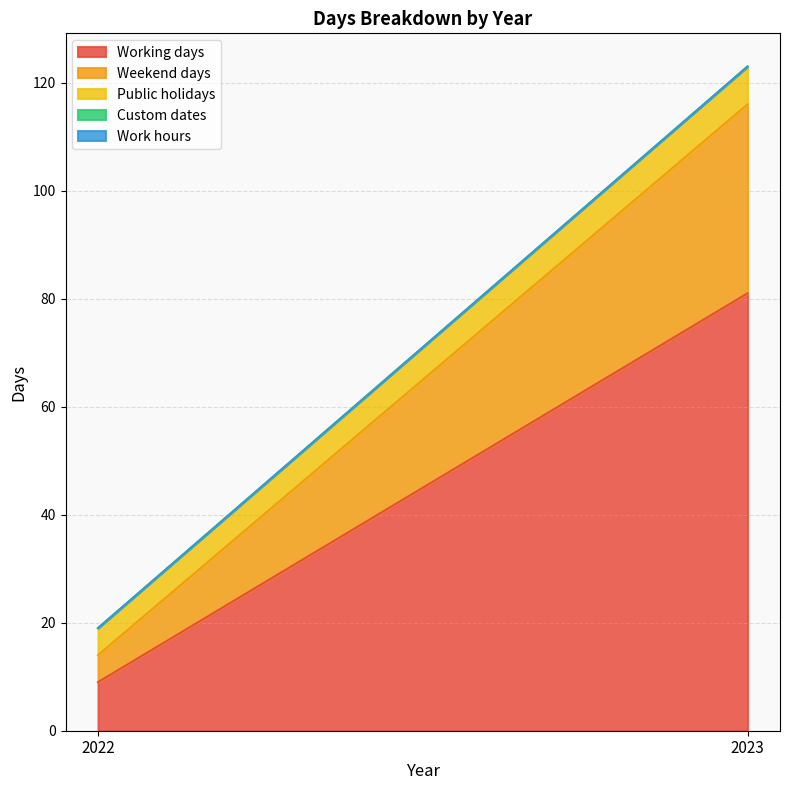

Which series changed the most between 2022 and 2023?

Working days